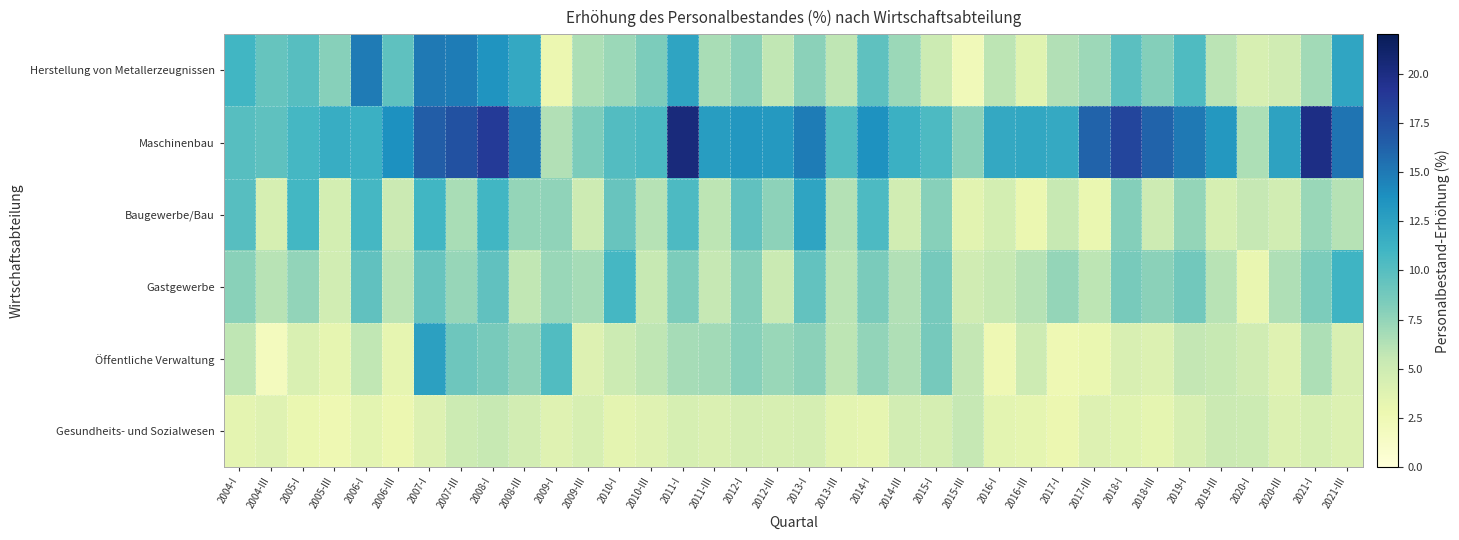

What is the smallest value displayed?

1.8